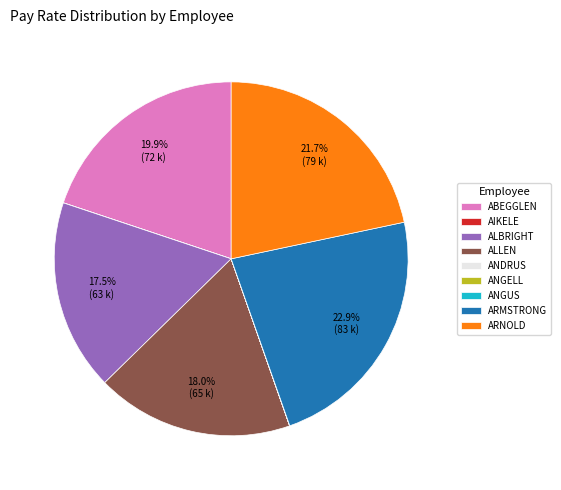

Is there any slice that represents more than half of the pie?

No